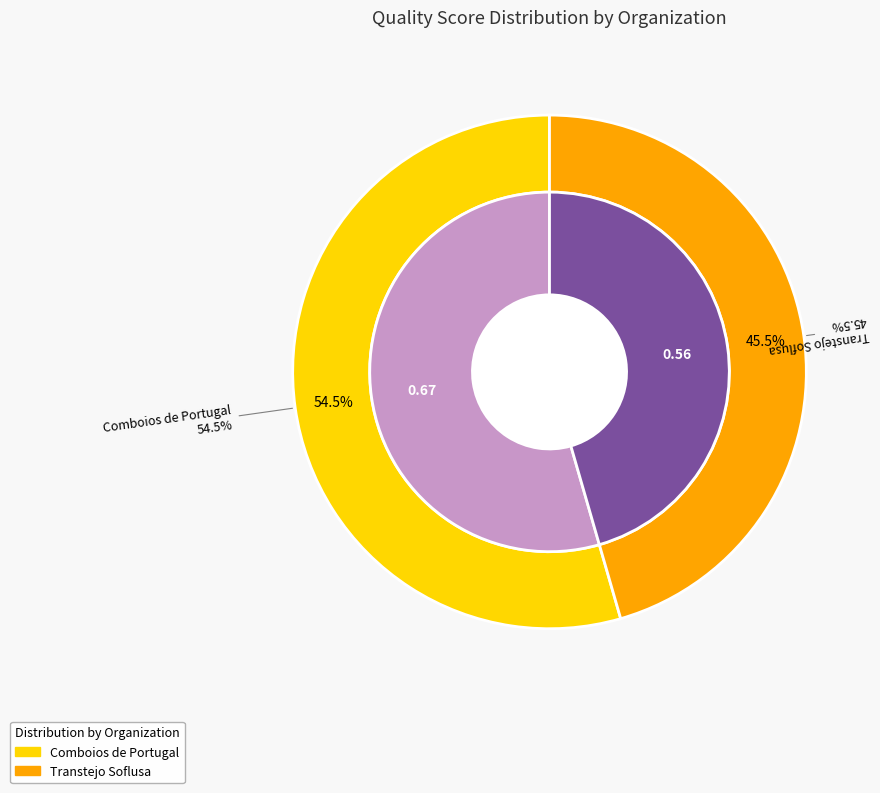

How many slices are in this pie chart?

2